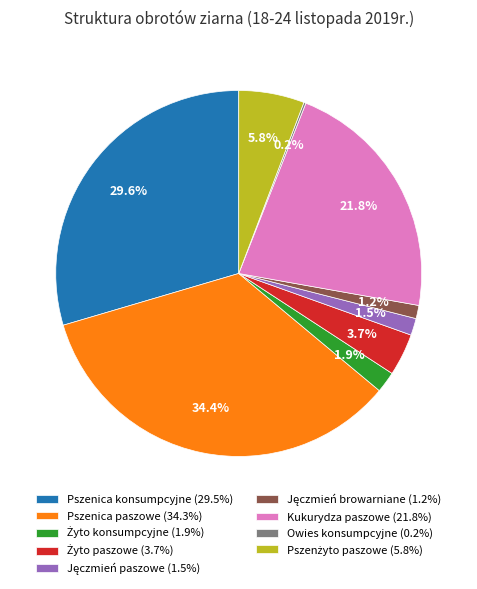

Is the sum of Pszenica konsumpcyjne (29.5%) and Kukurydza paszowe (21.8%) greater than half?

Yes